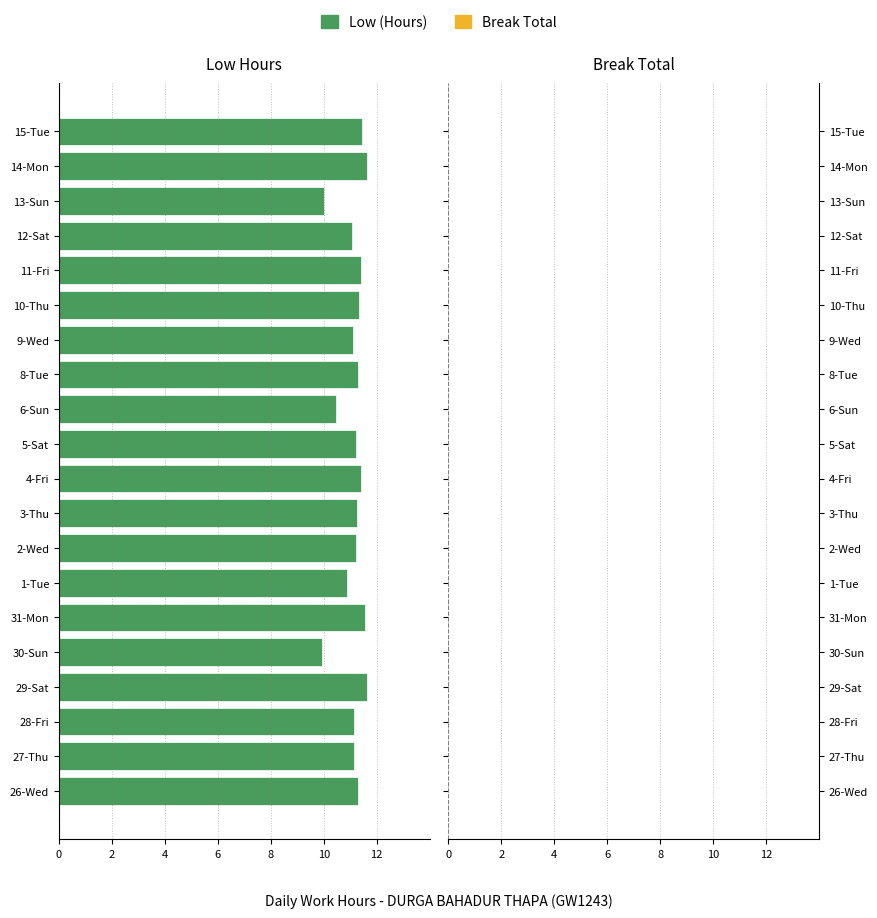

Does the chart contain any negative values?

Yes